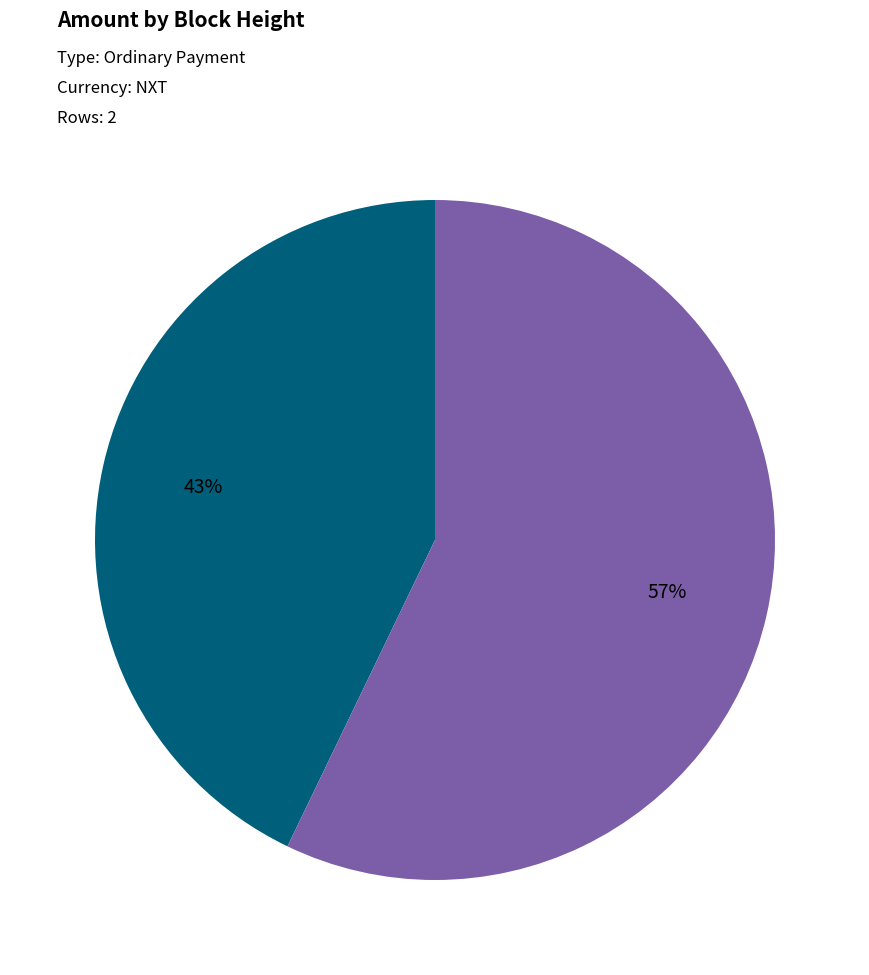

Is the sum of 440703 and 440668 greater than half?

Yes